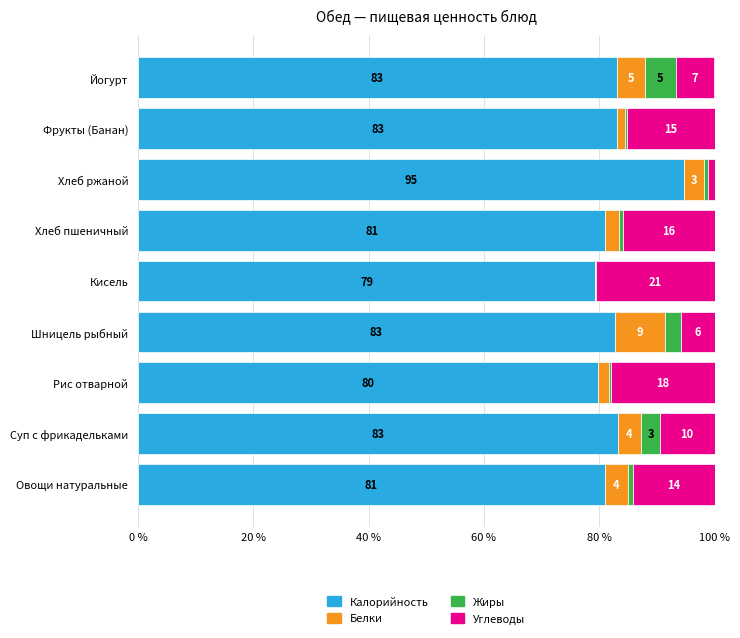

What position from the right is Хлеб ржаной?

3